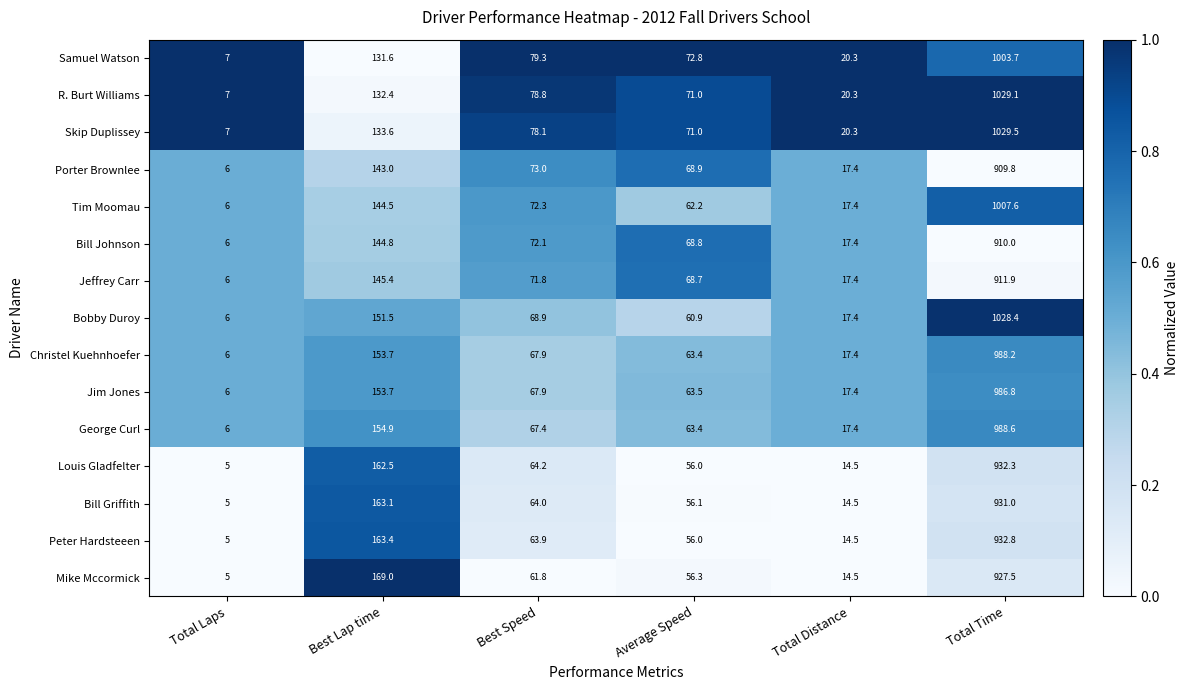

What is the average value of the Louis Gladfelter series?

205.8